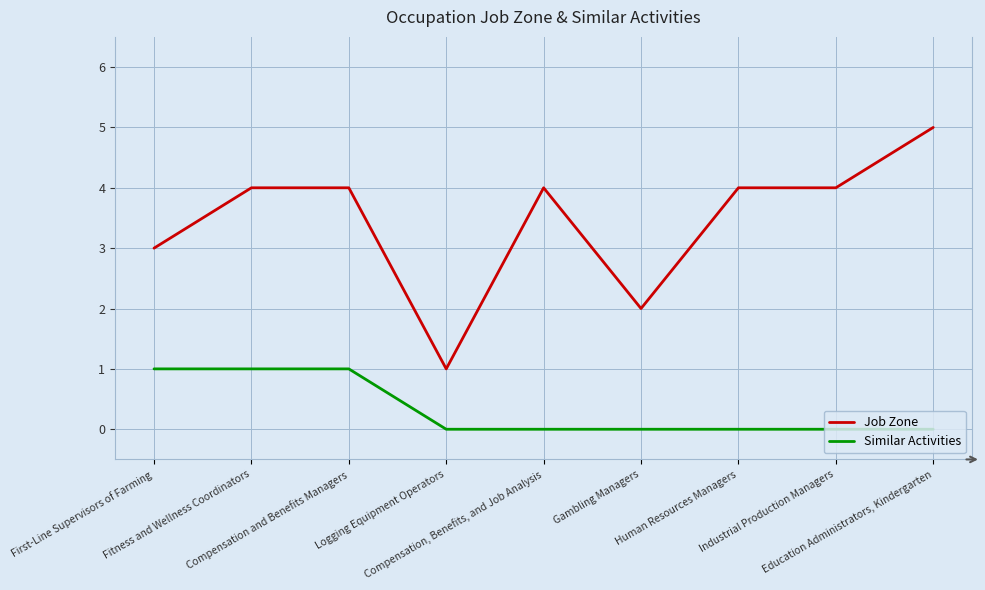

What is the total value across all series at Fitness and Wellness Coordinators?

5